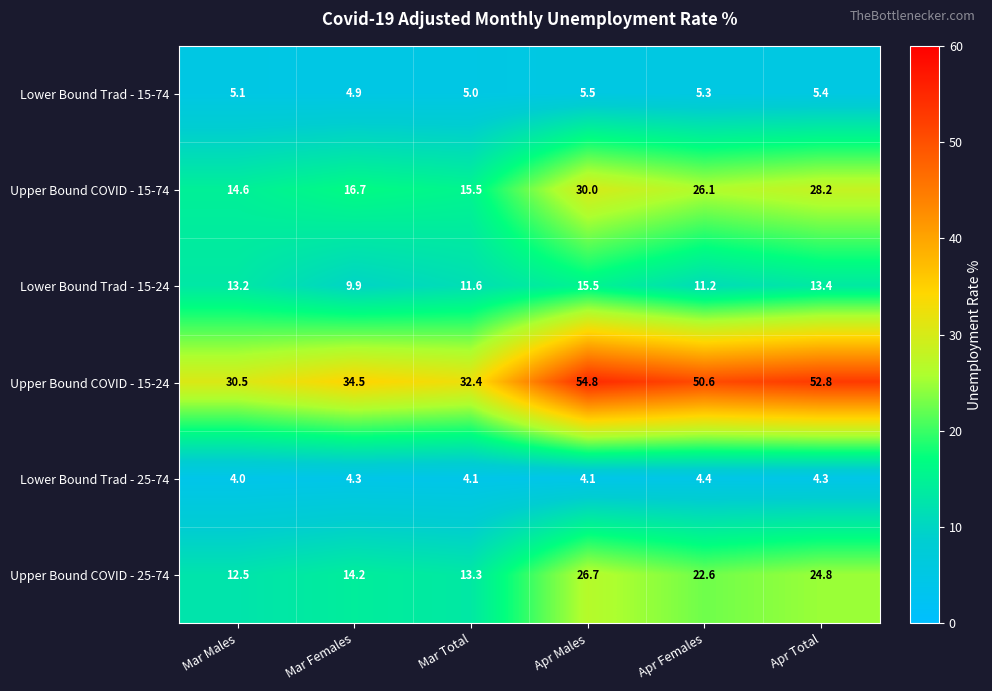

At which label does Upper Bound COVID - 15-24 first exceed 50?

Apr Males